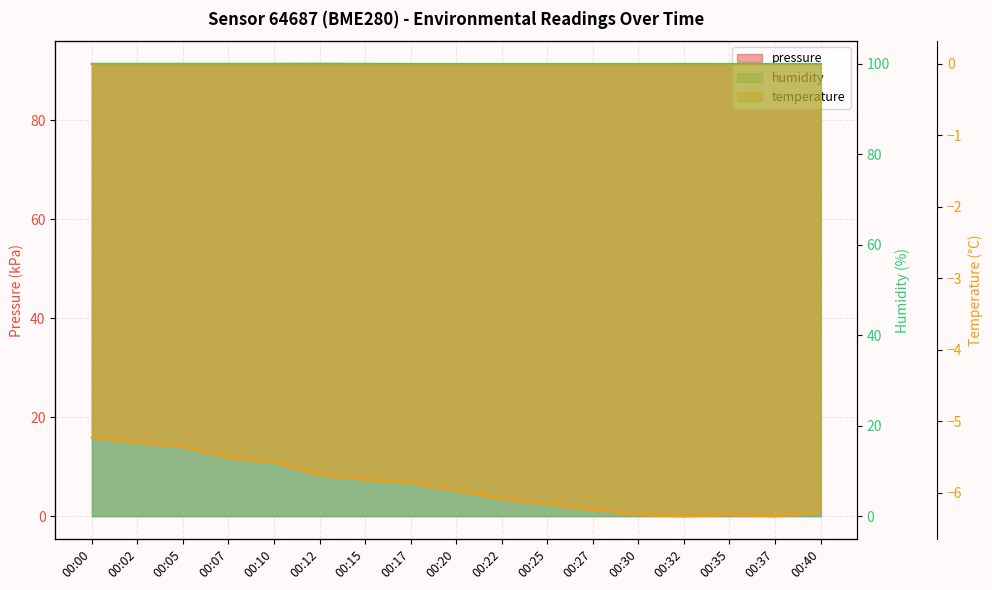

At which category is the sum across all series the highest?

00:00